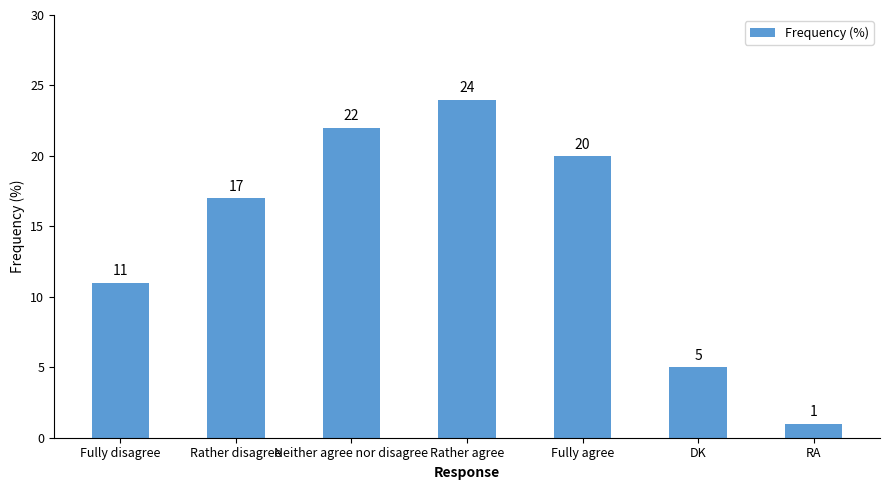

What is the average value?

14